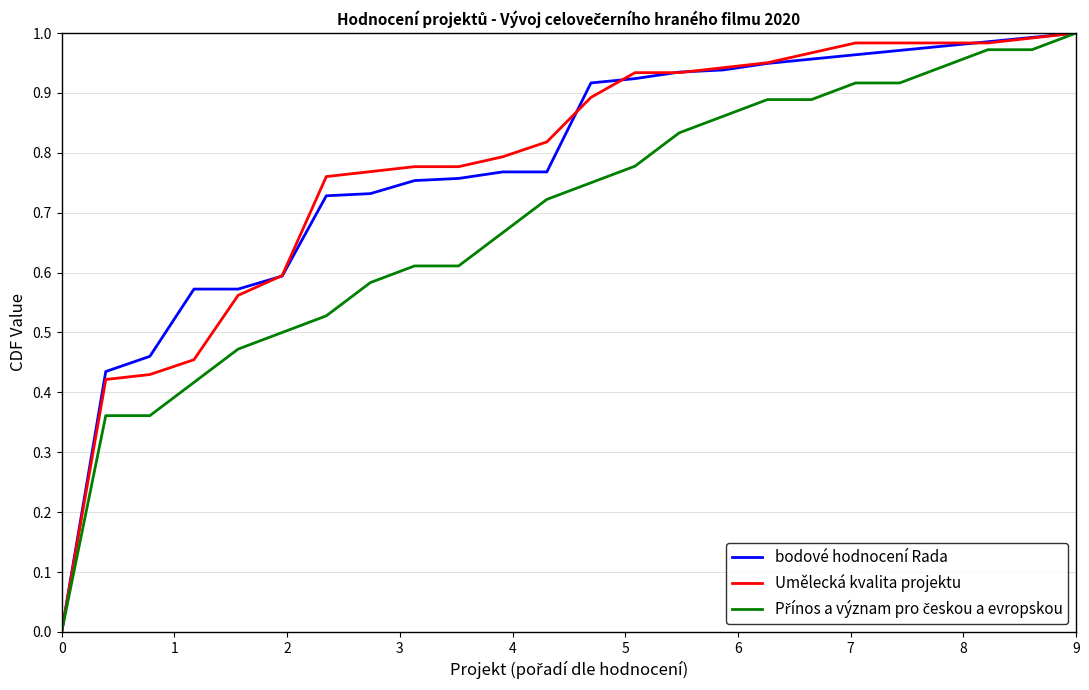

Which series has the widest spread of values?

bodové hodnocení Rada